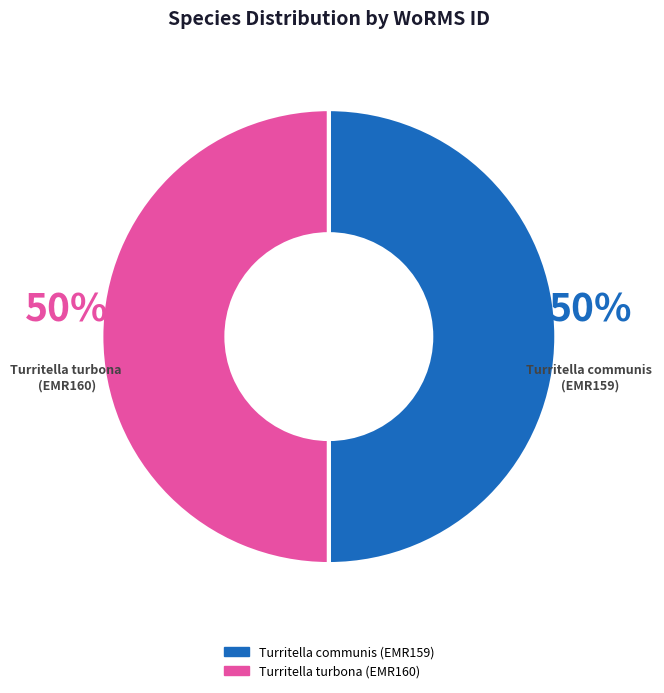

What is the ratio of the value at Turritella turbona (EMR160) to the value at Turritella communis (EMR159)?

1.0